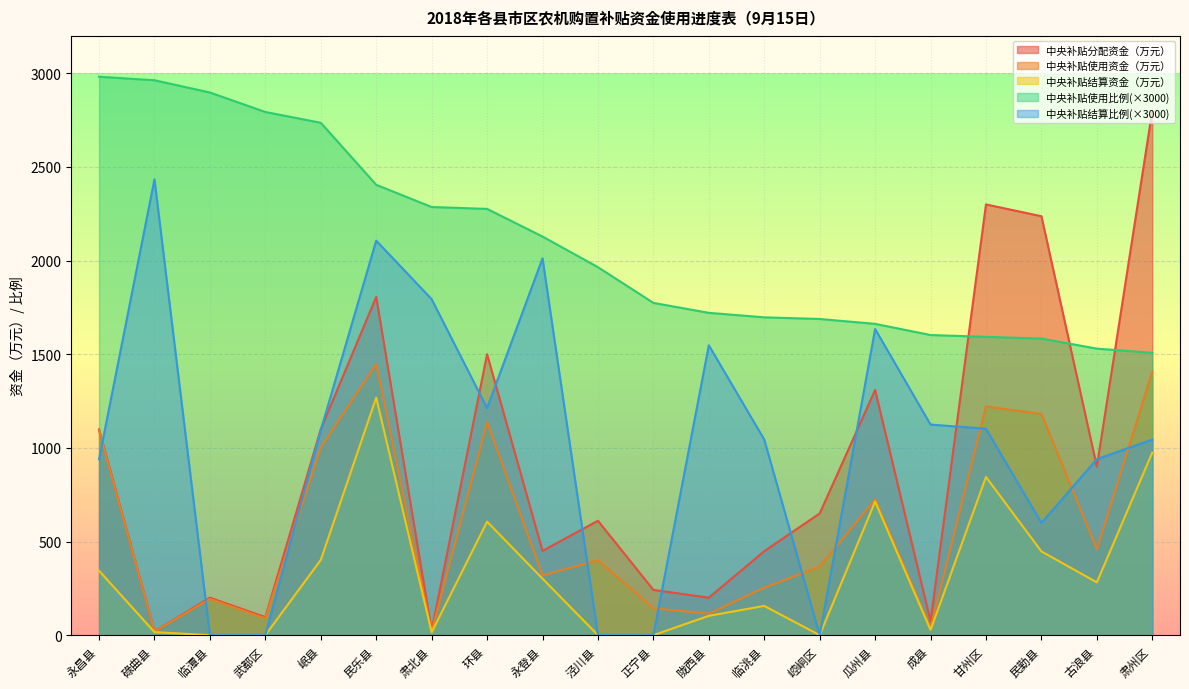

What is the average value of the 中央补贴使用比例 series?

2089.7